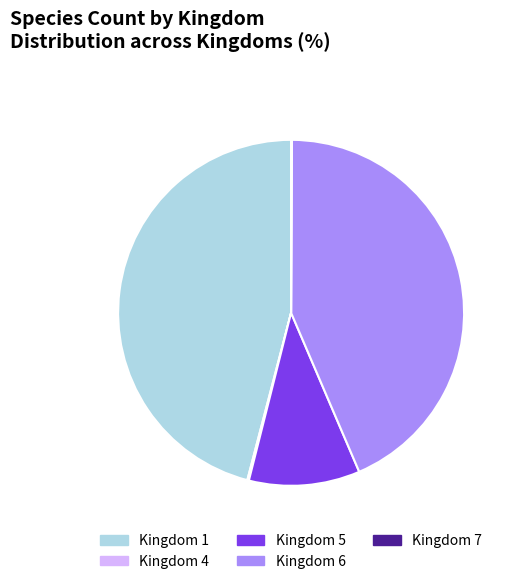

Is Kingdom 1 the majority of the pie?

No